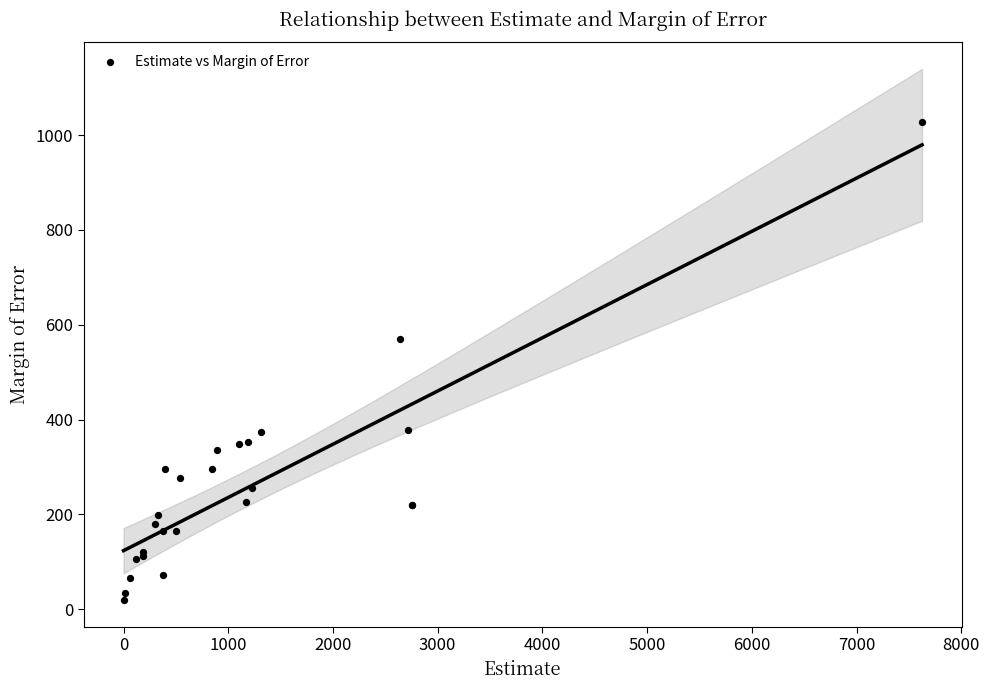

What Y value in the scatter plot is closest to 523?

571